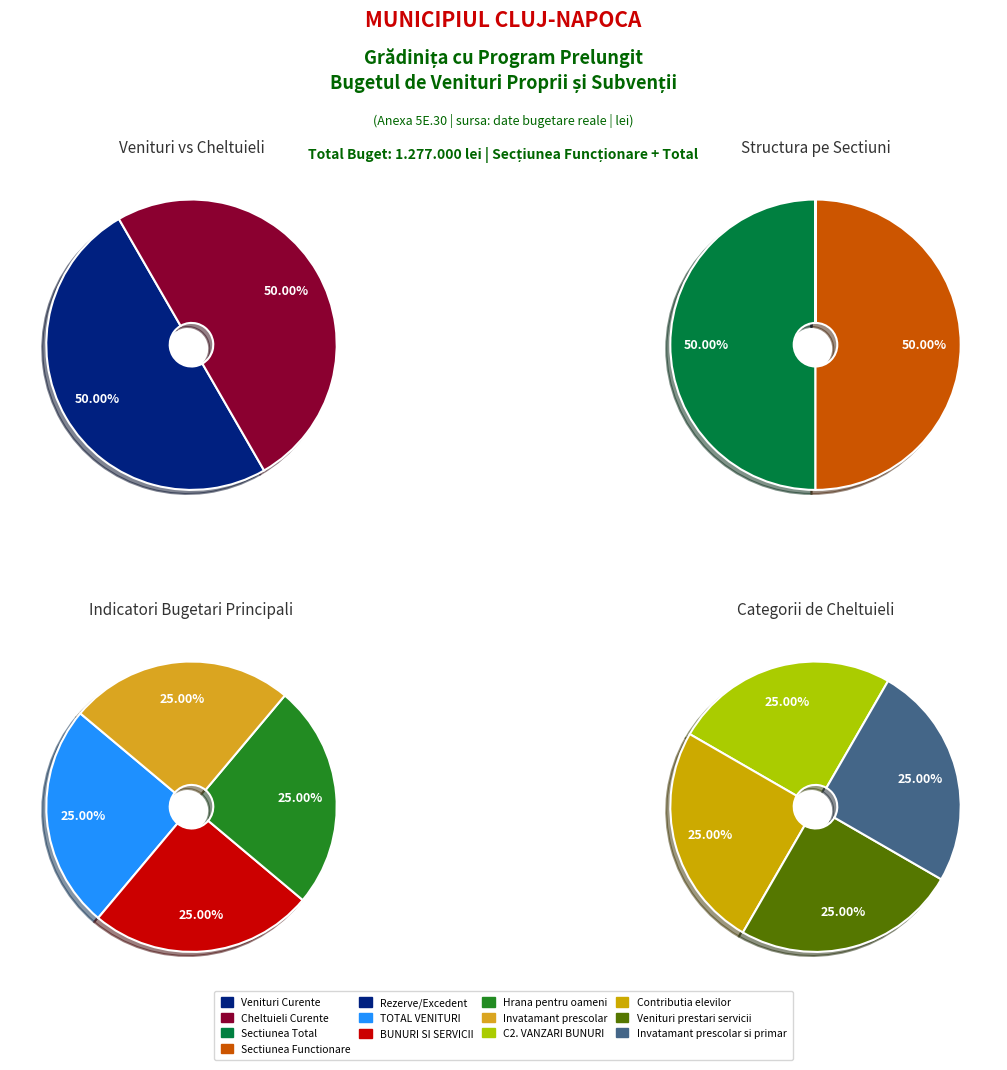

Which slice is the largest?

TOTAL VENITURI